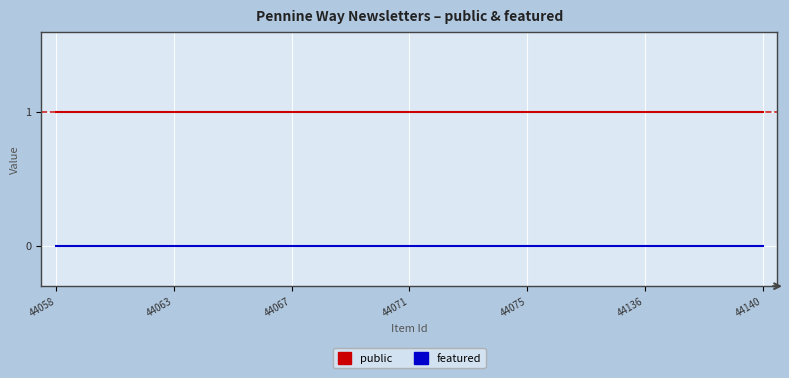

Rank the series by their maximum value, from highest to lowest.

public, featured